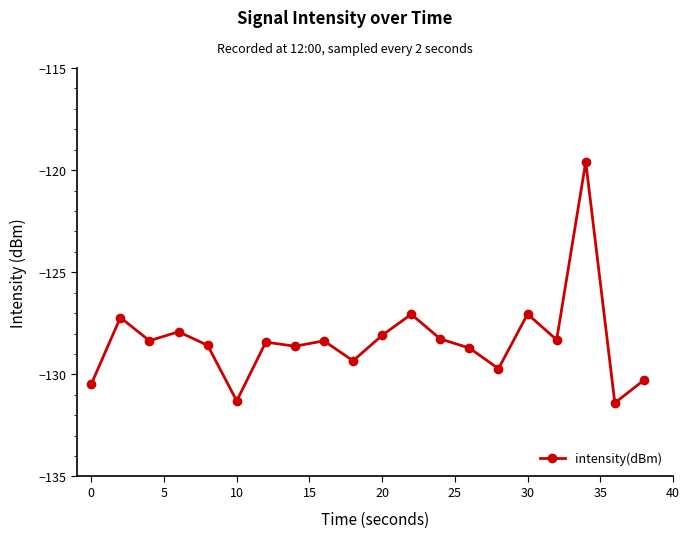

What is the value of the 16th point from the left?

-127.0